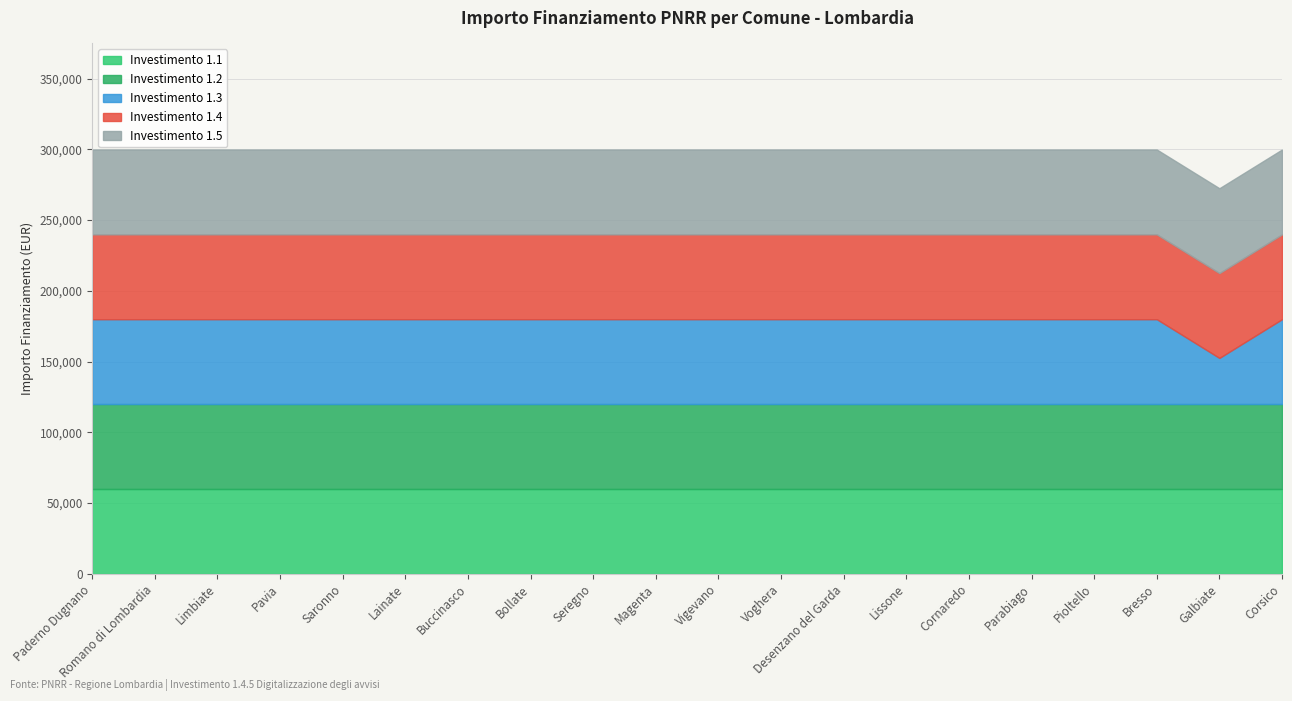

What is the sum of the 1.3 values at Desenzano del Garda and Galbiate?

92555